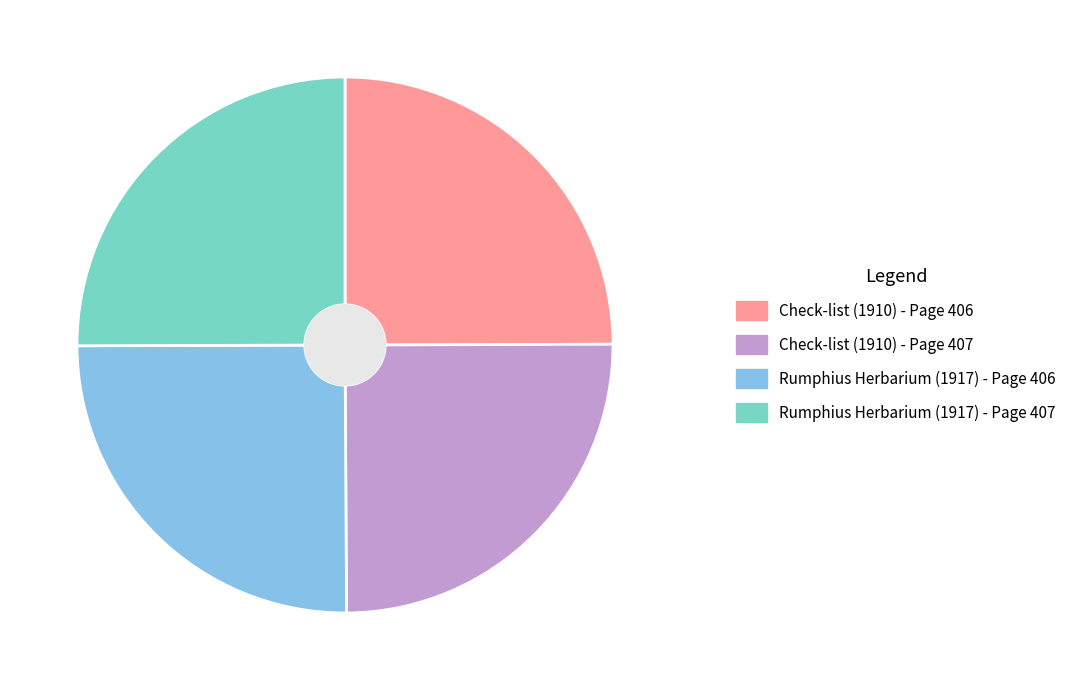

How many slices are in this pie chart?

4